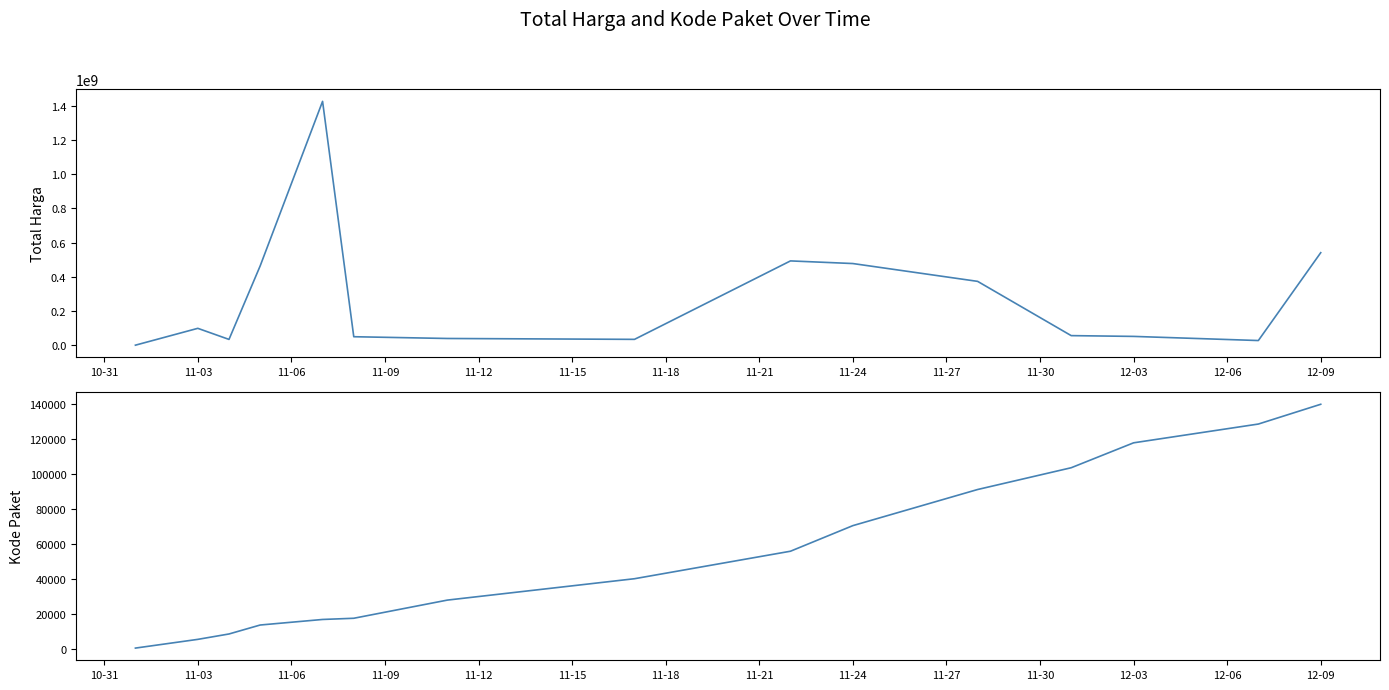

Reading left to right, list all the values displayed in this chart.

Total Harga: 333600	98772570	34000000	464002100	1425867900	49730040	39440000	34292000	493000000	477600000	373404000	56152800	51601000	27412000	541071000
Kode Paket: 464	5449	8530	13652	16823	17509	27891	40112	55826	70453	91101	103541	117783	128516	139817